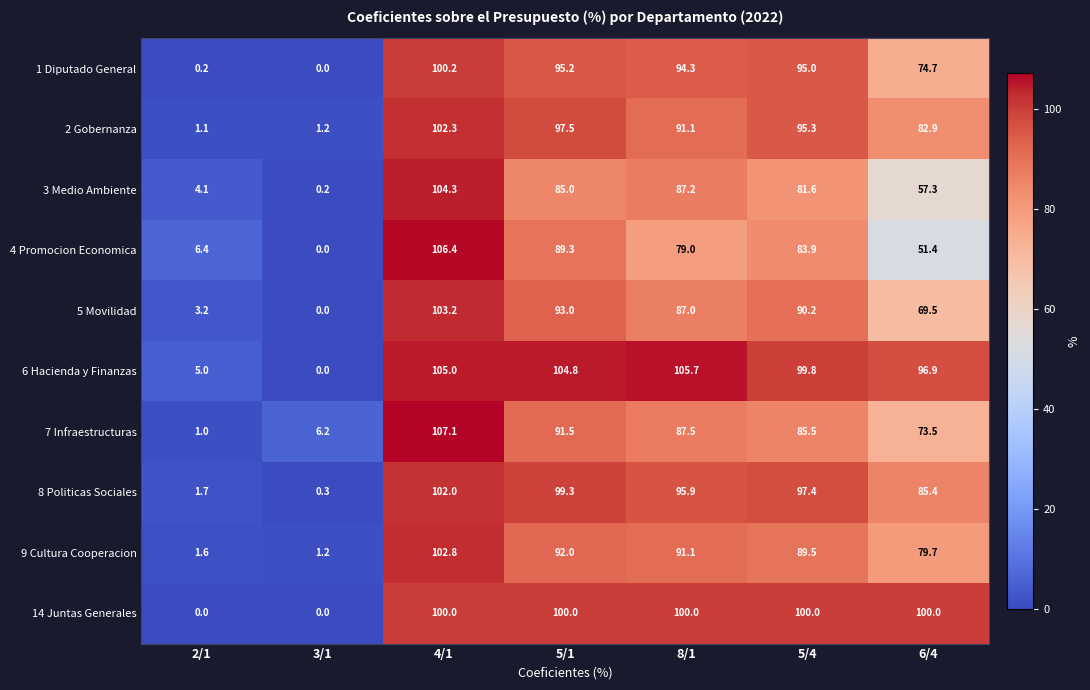

Is the value of 6 Hacienda y Finanzas at 2/1 greater than the value of 8 Politicas Sociales at 8/1?

No